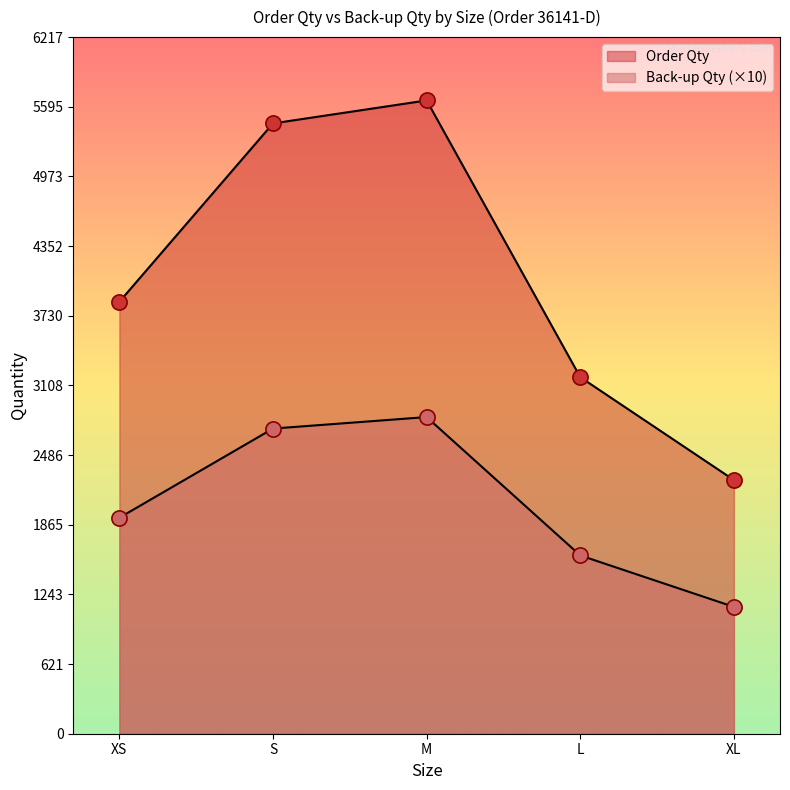

At how many categories does at least one series exceed 5356?

2